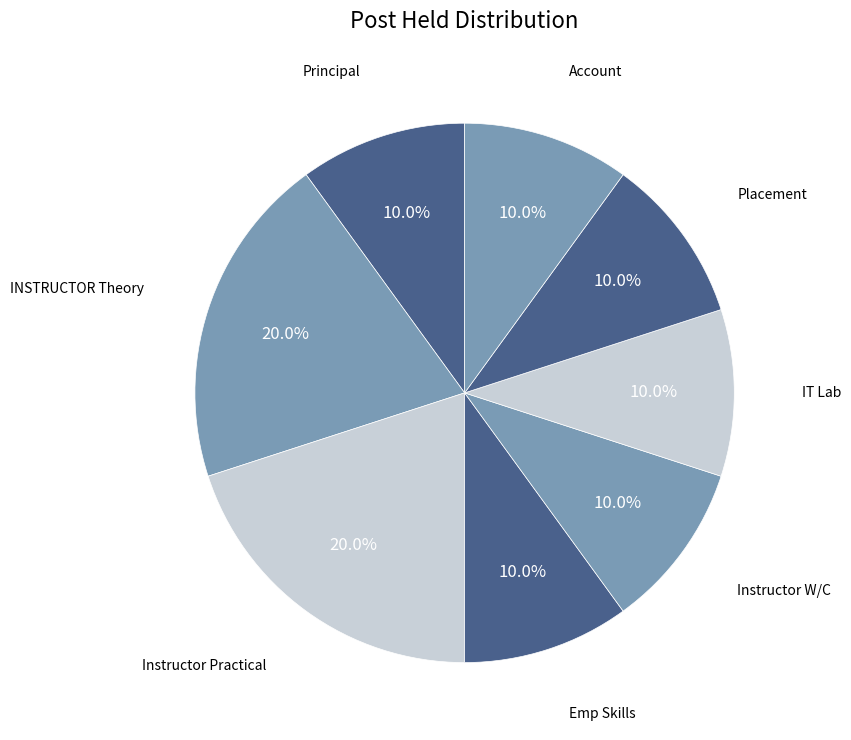

How many segments does this pie chart have?

8